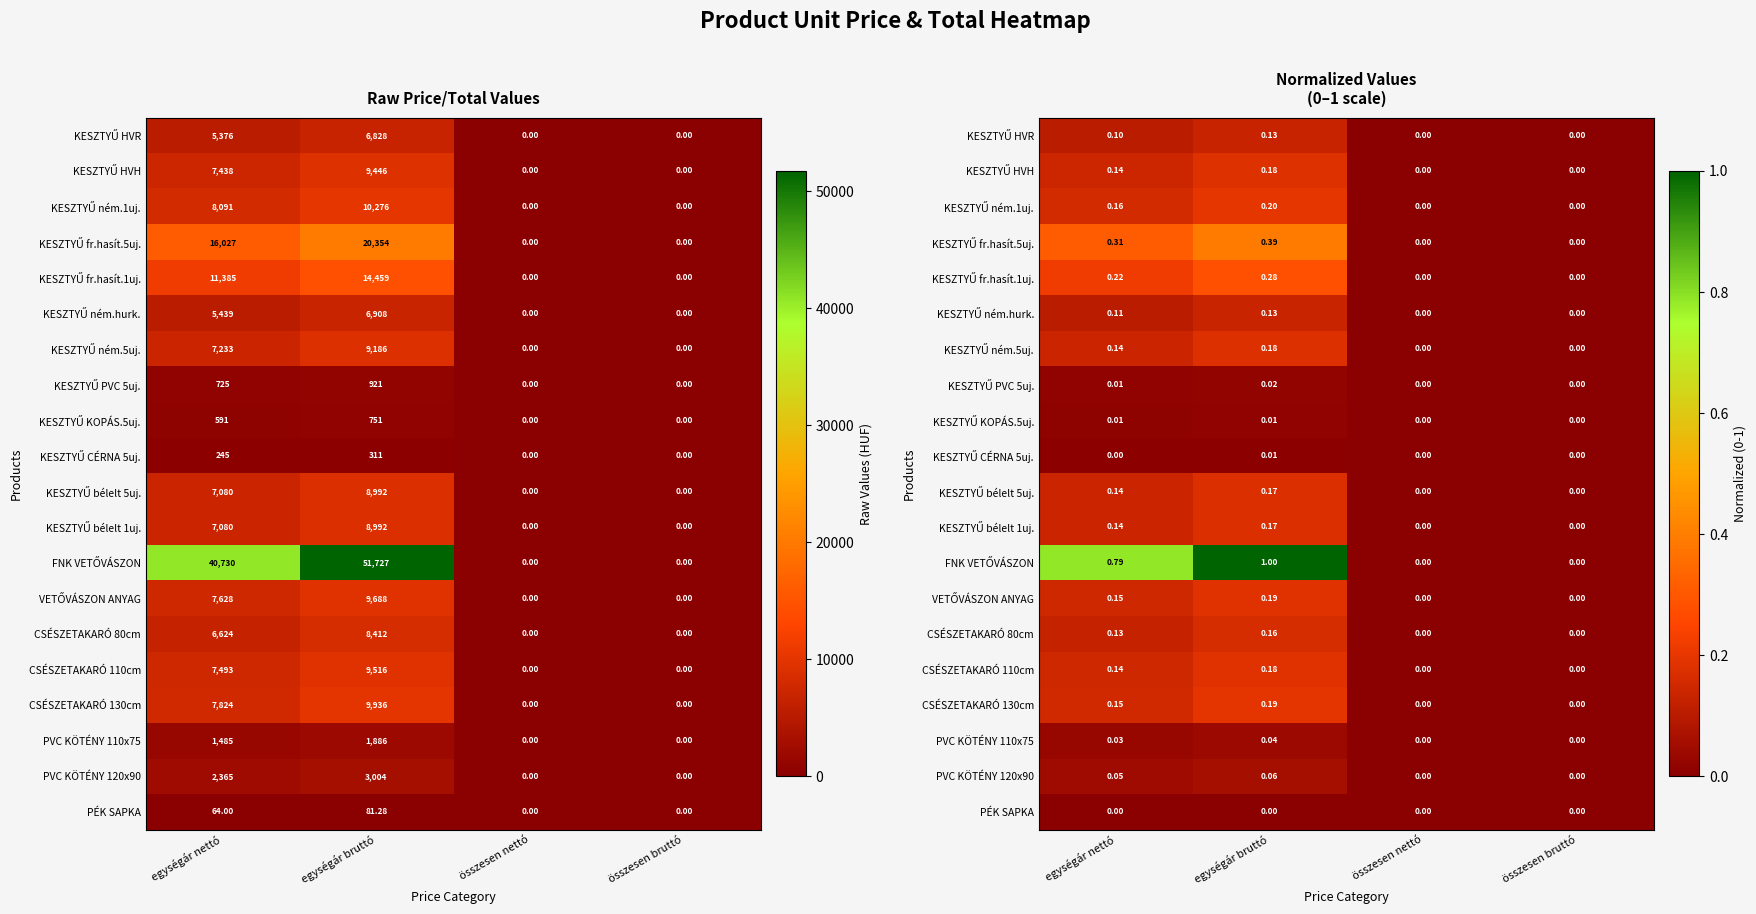

The value of KESZTYŰ HVH at egységár nettó is 0.0. True or false?

False